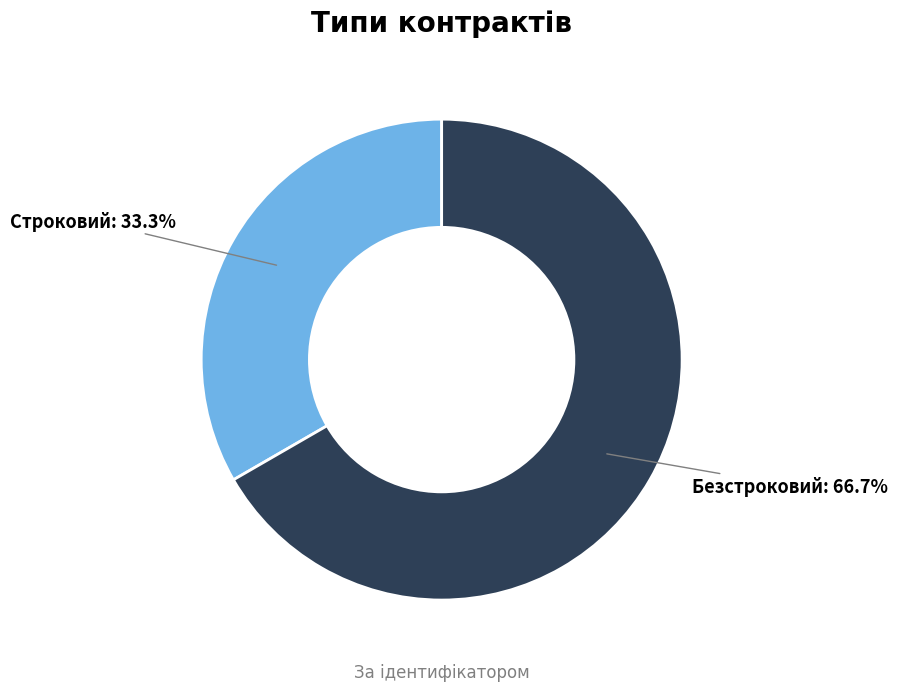

Does Строковий account for over 50% of the chart?

No